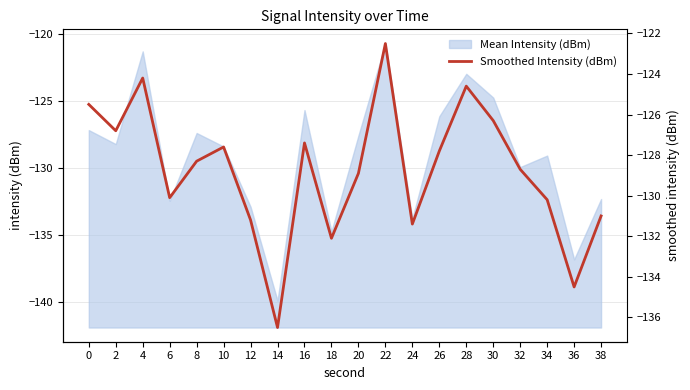

Is it true that Mean Intensity (dBm) equals -125.7 at 16?

True